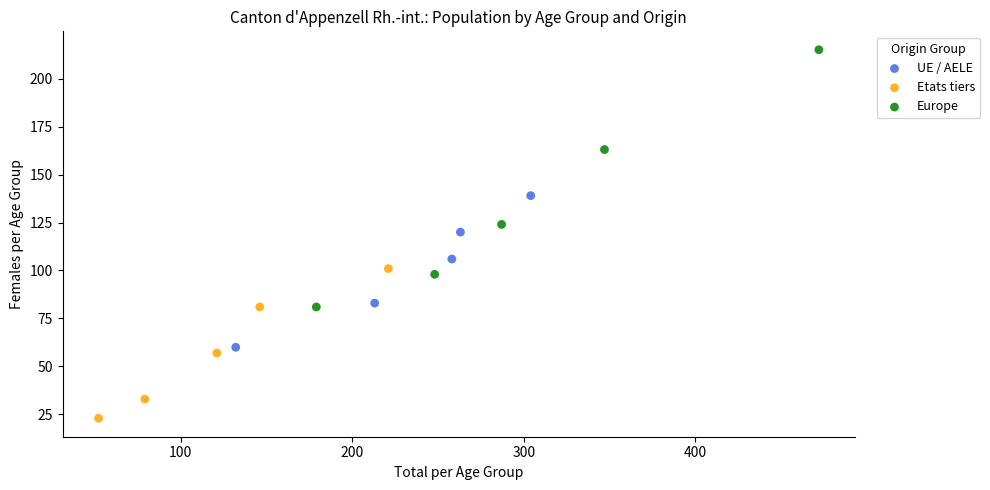

Which series contains the highest Y value?

Europe